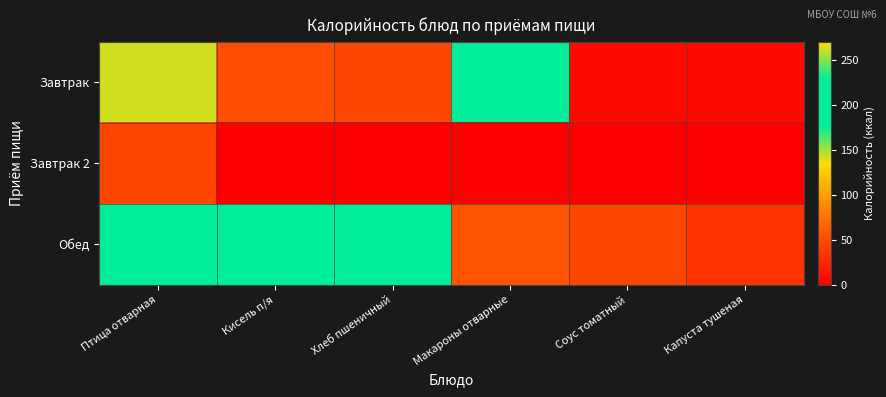

At which category is the sum across all series the highest?

Птица отварная